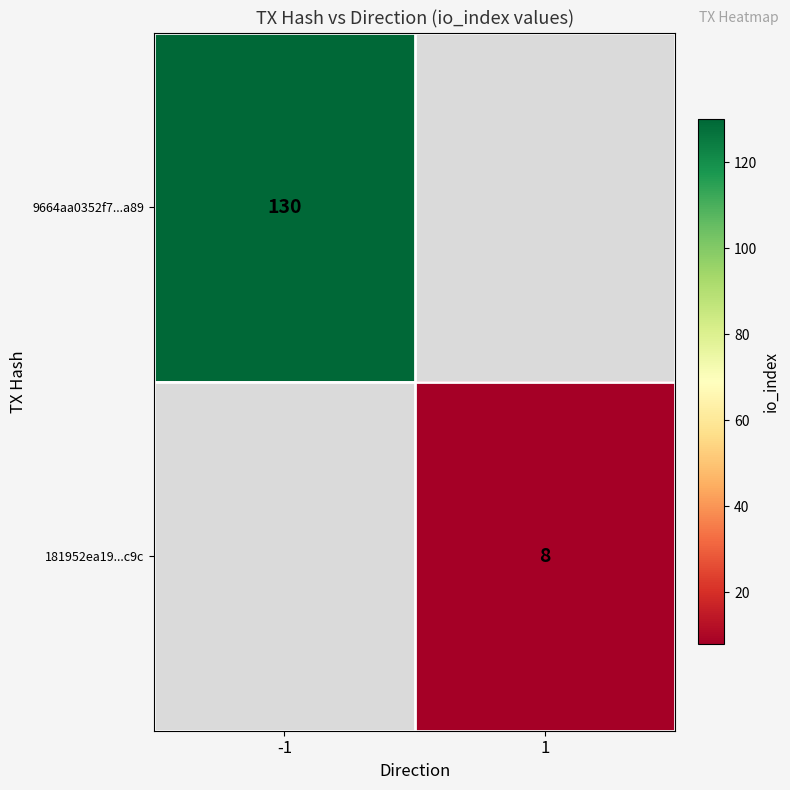

The 9664aa0352f7...a89 series shows 220 at -1. True or false?

False